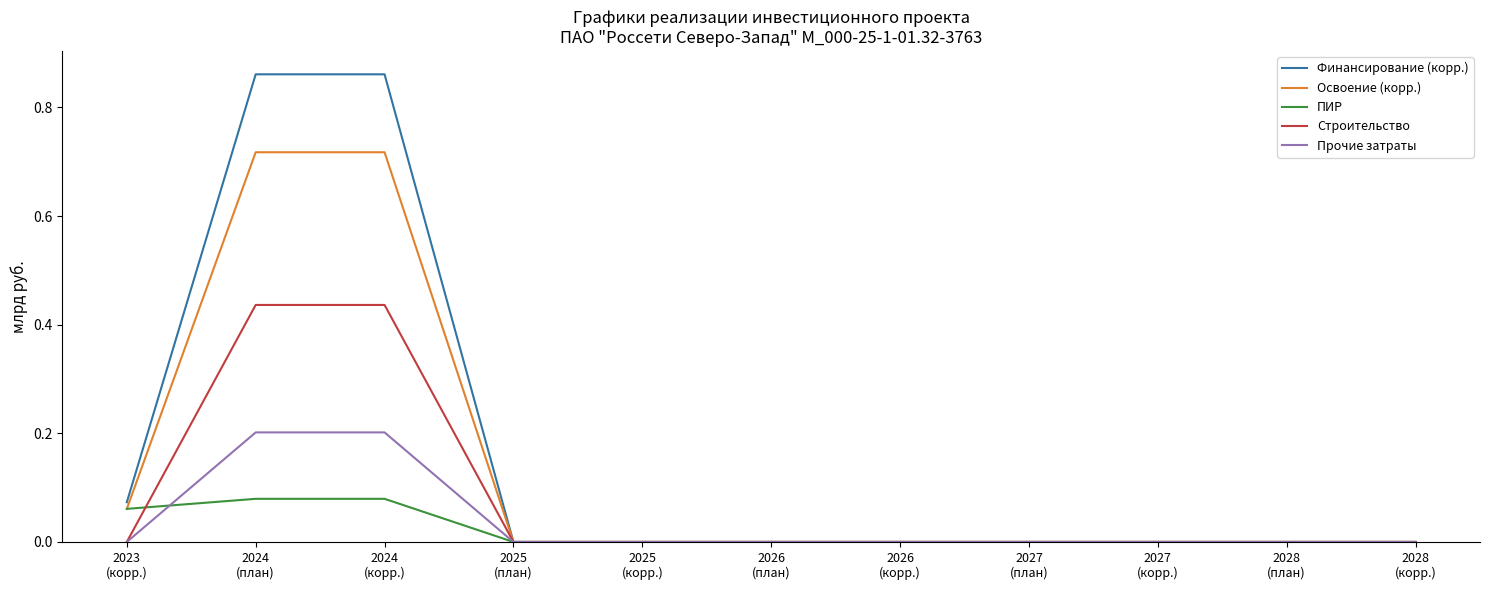

List the series in order of their peak value, highest first.

Финансирование (корр.), Освоение (корр.), Строительство, Прочие затраты, ПИР